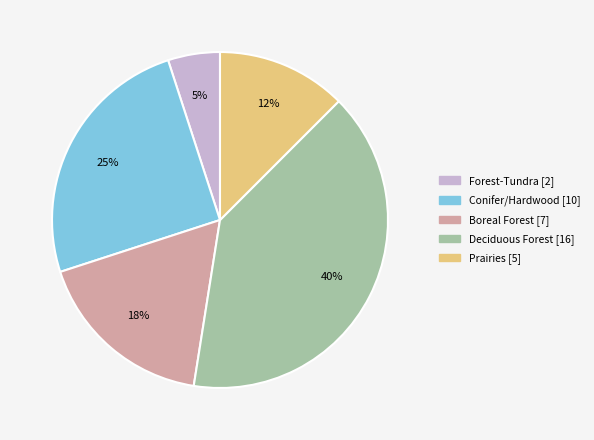

Rank the categories by value from highest to lowest.

Deciduous Forest, Conifer/Hardwood, Boreal Forest, Prairies, Forest-Tundra